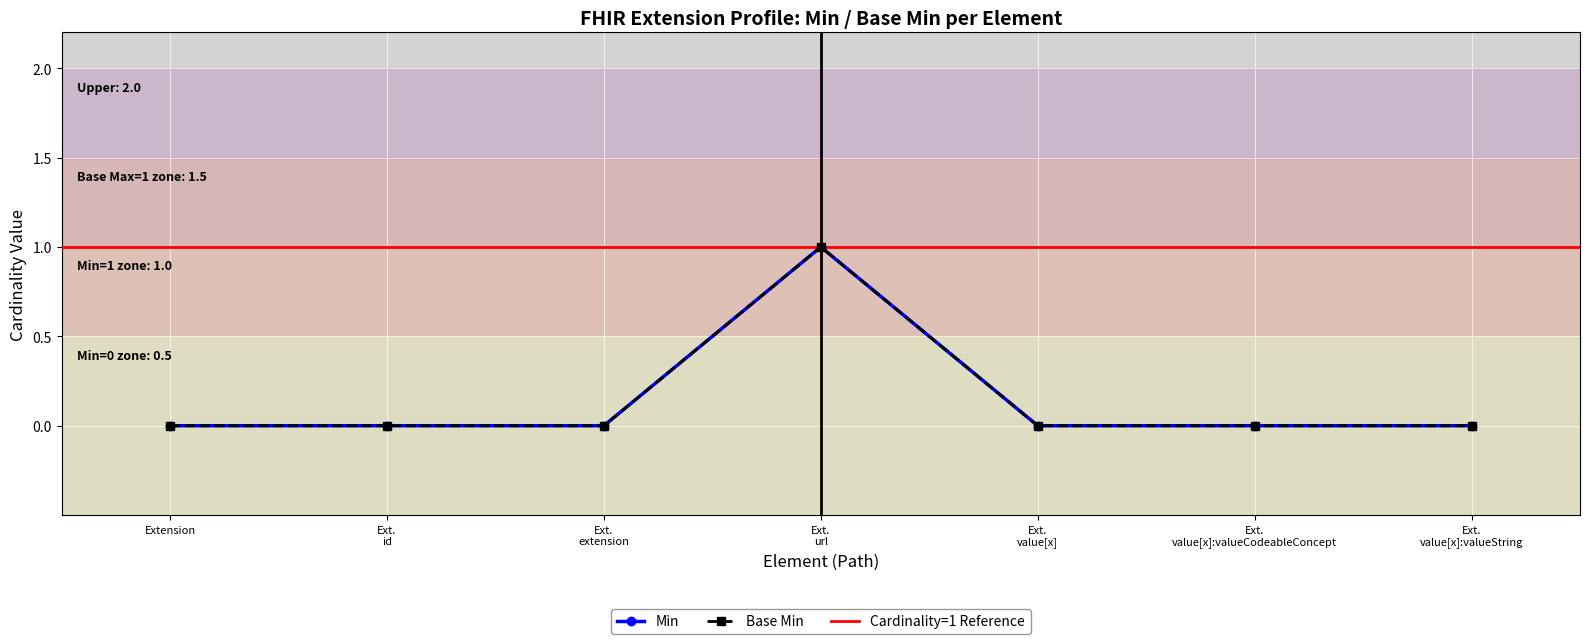

How many positive values does the Base Min series have?

1